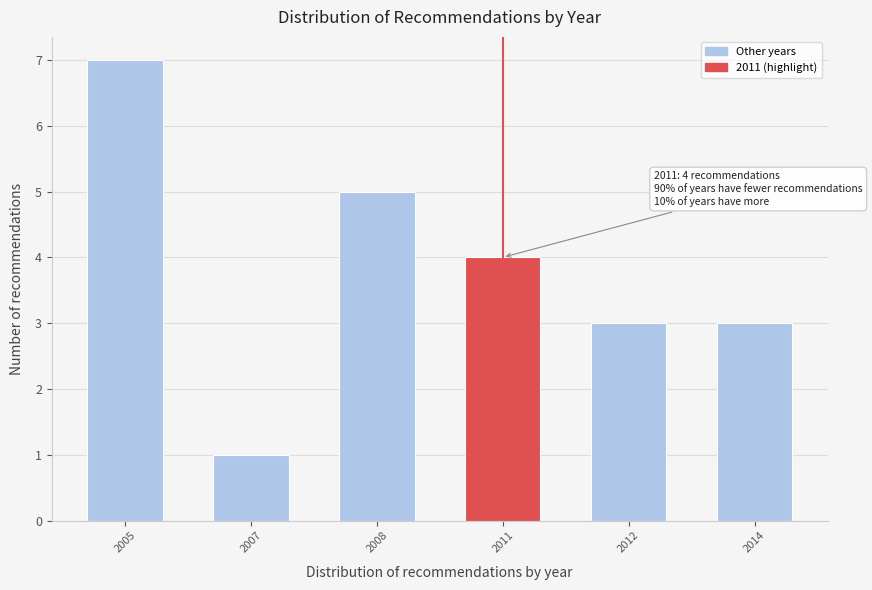

Reading right to left, extract all data points from this chart.

2014=3	2012=3	2011=4	2008=5	2007=1	2005=7